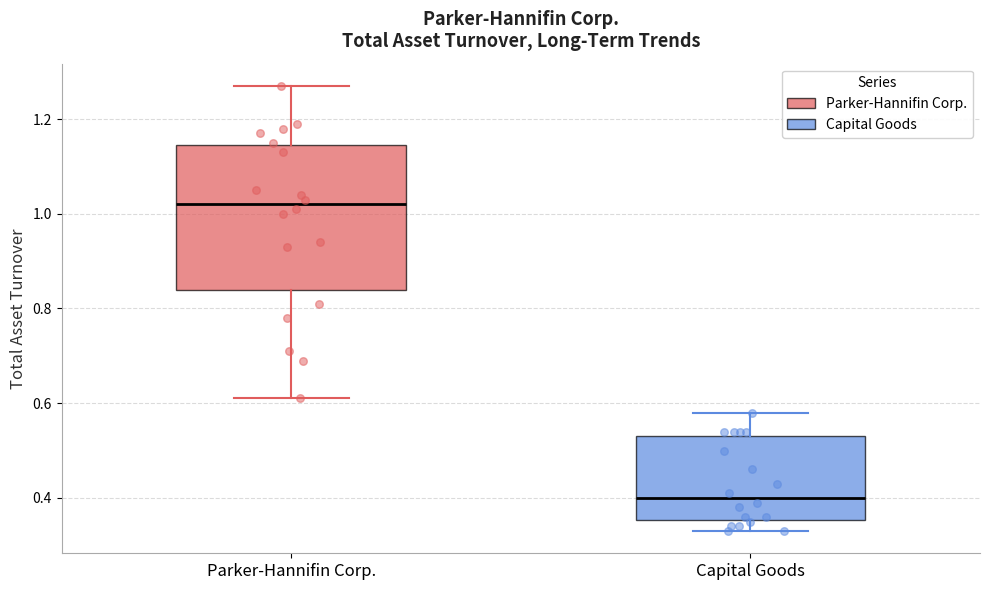

Which box has the lowest median line?

Capital Goods